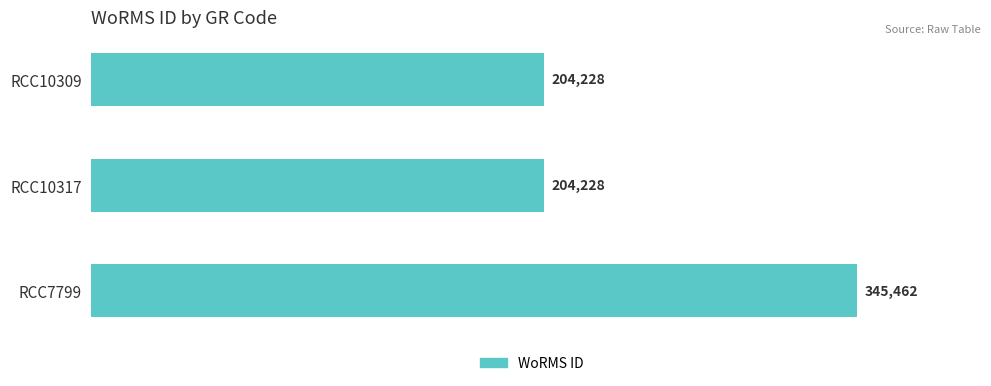

Reading top to bottom, what are all the values shown in this chart?

204228	204228	345462